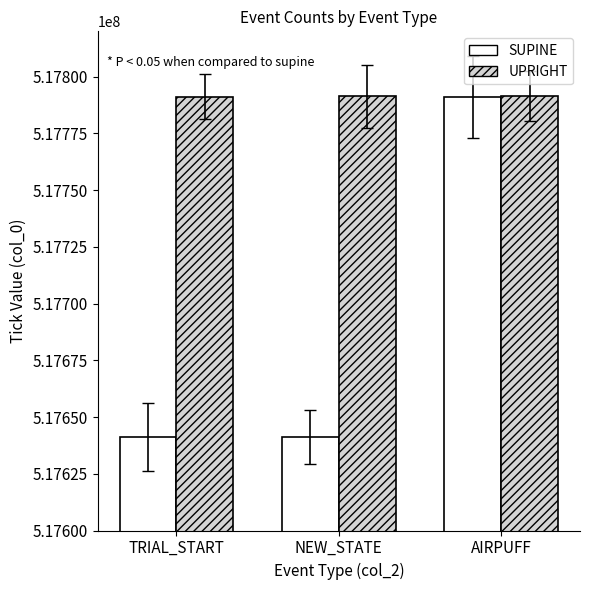

How many values in the SUPINE series are below 517641100?

1